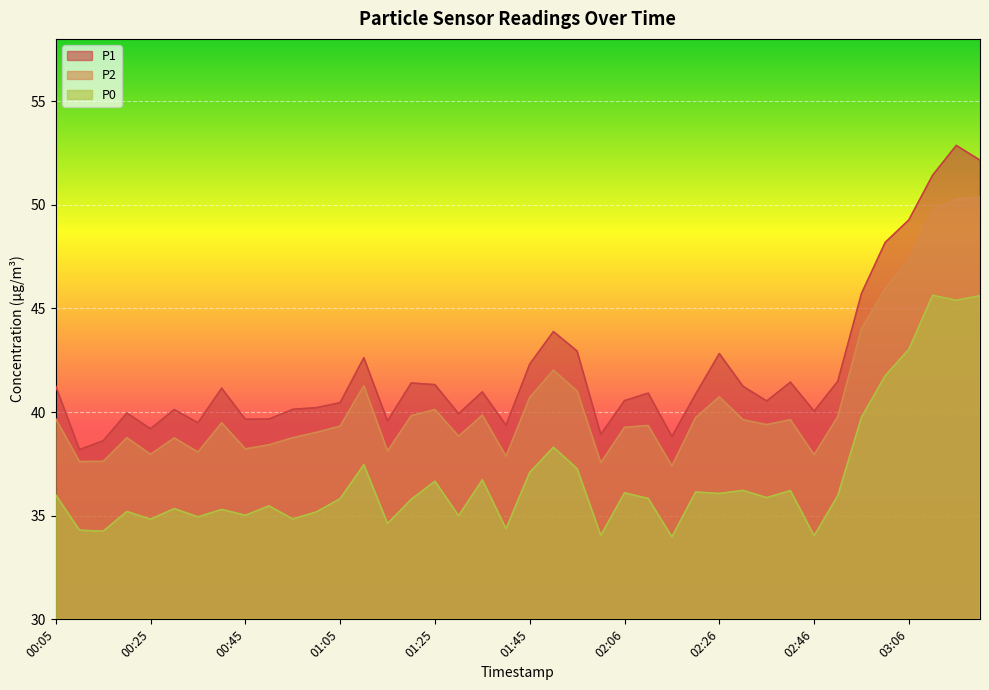

Where is the first local maximum for P0?

00:20